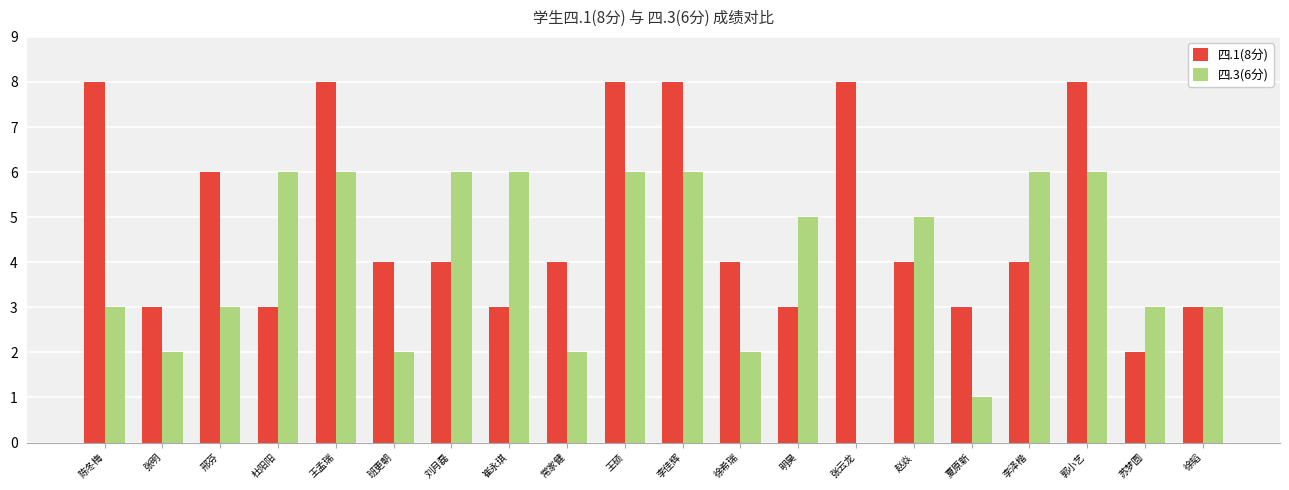

How many distinct data groups are displayed?

2